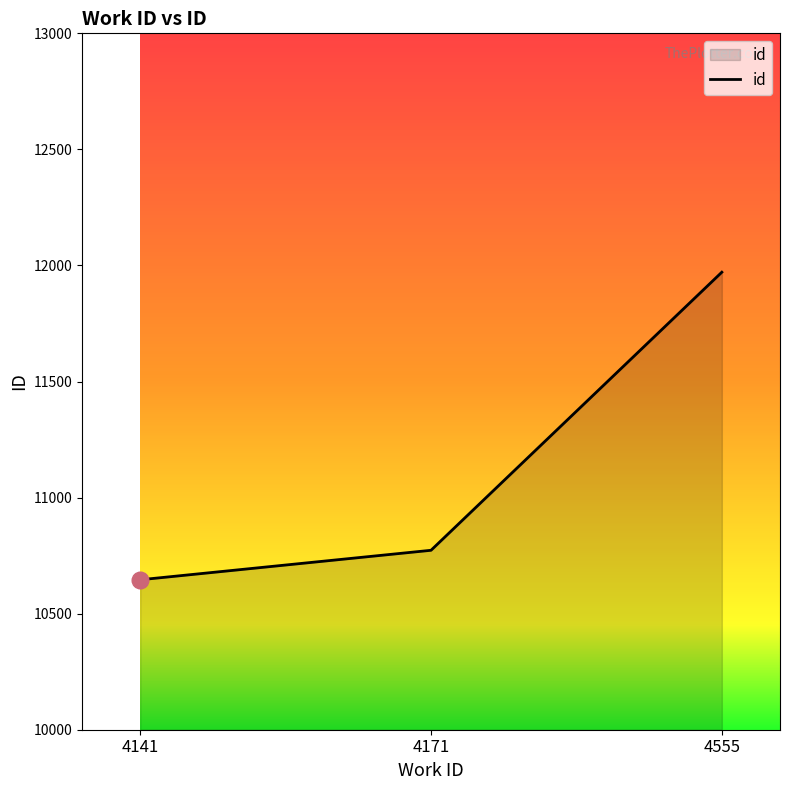

Reading left to right, list all the values displayed in this chart.

4141=10646	4171=10773	4555=11971